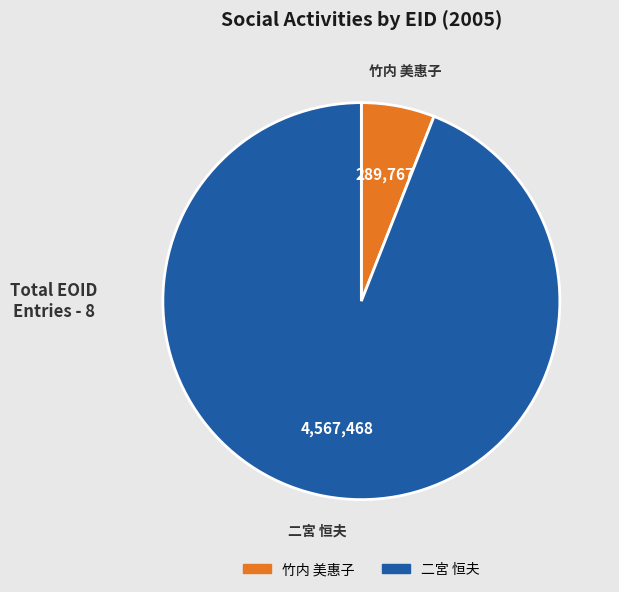

Is there a majority slice in this chart?

Yes